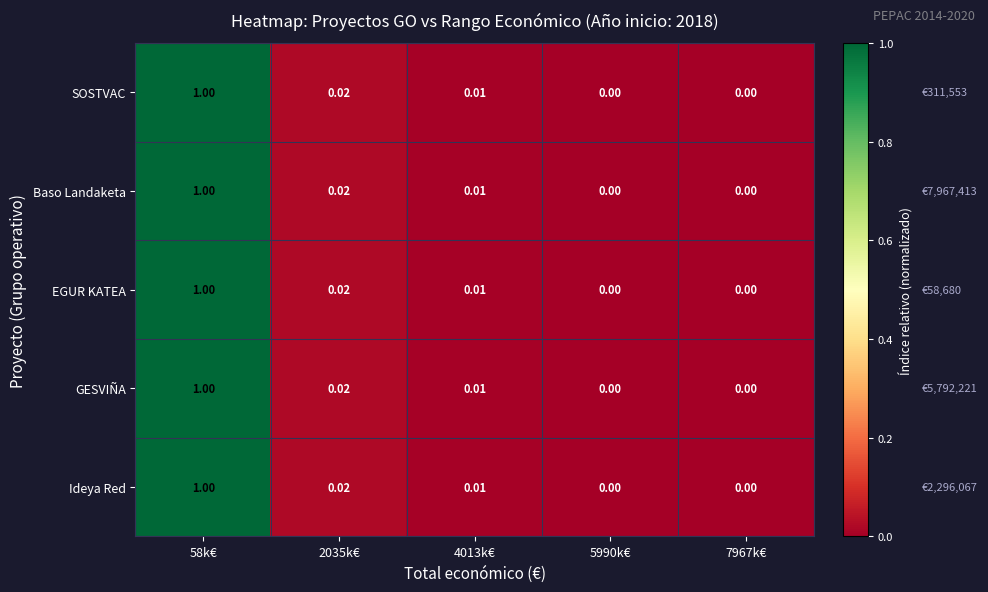

Is the value of Baso Landaketa at 58k€ greater than the value of GESVIÑA at 4013k€?

Yes